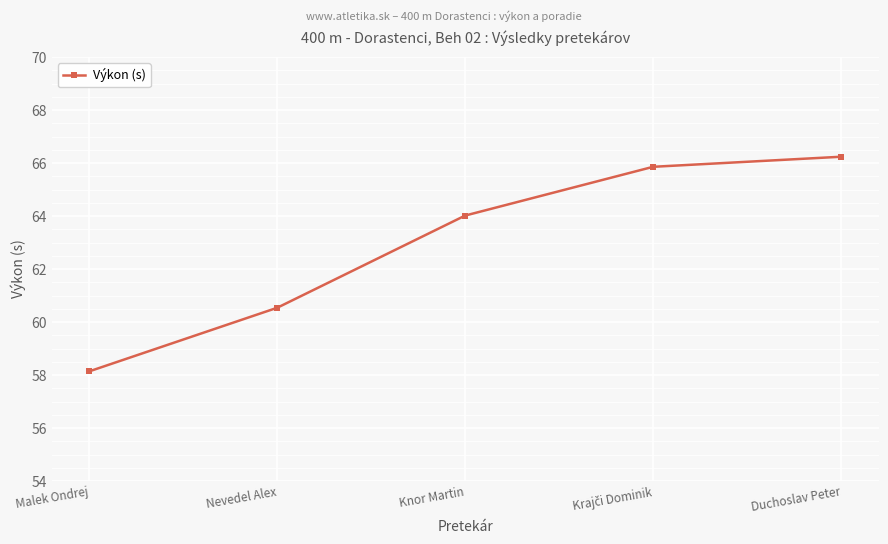

What is the difference between the maximum and second lowest values?

5.7